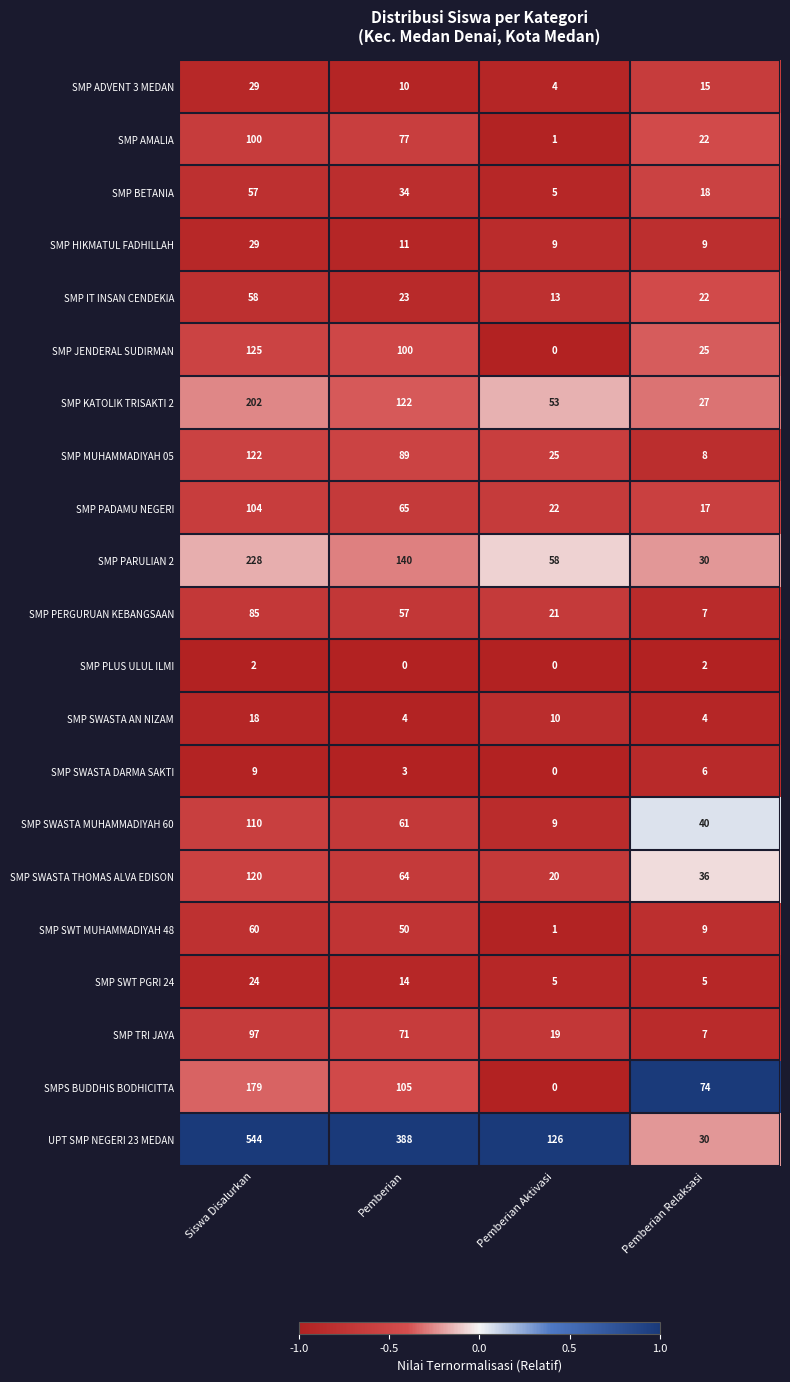

What is the difference between the second highest and second lowest values in the SMP SWT MUHAMMADIYAH 48 series?

41